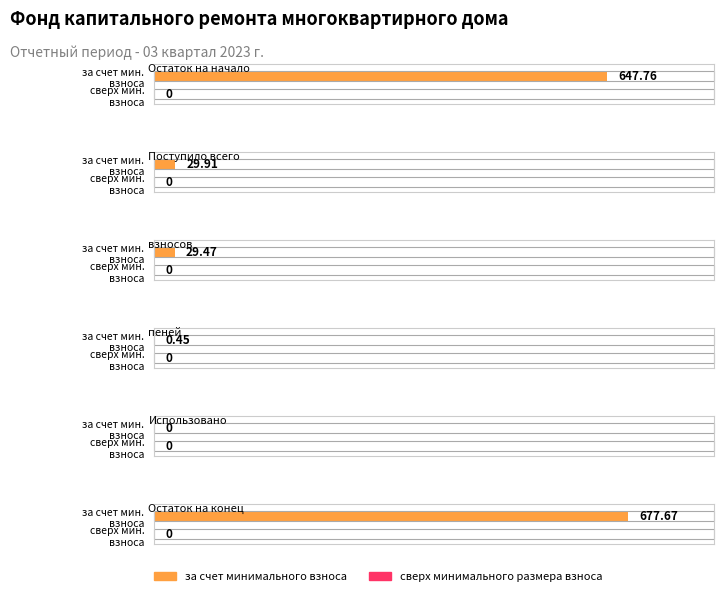

Between Поступило всего and взносов, which series saw the biggest shift?

за счет минимального взноса